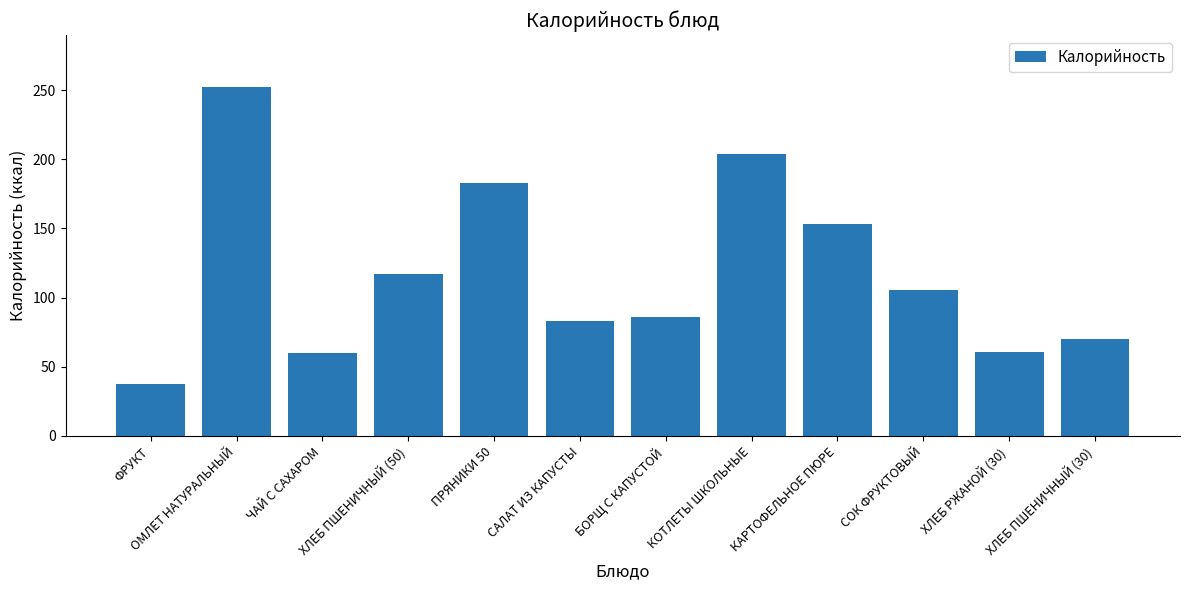

Are the bars horizontal?

No